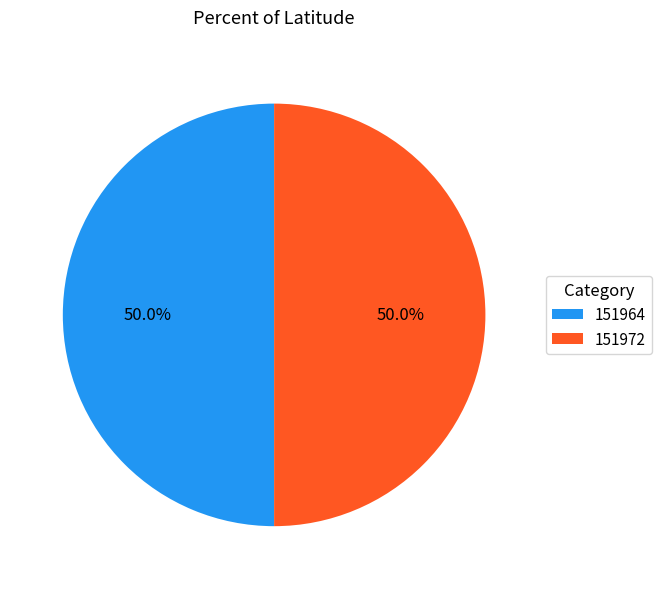

True or false: 151964 accounts for 50% of the total.

True